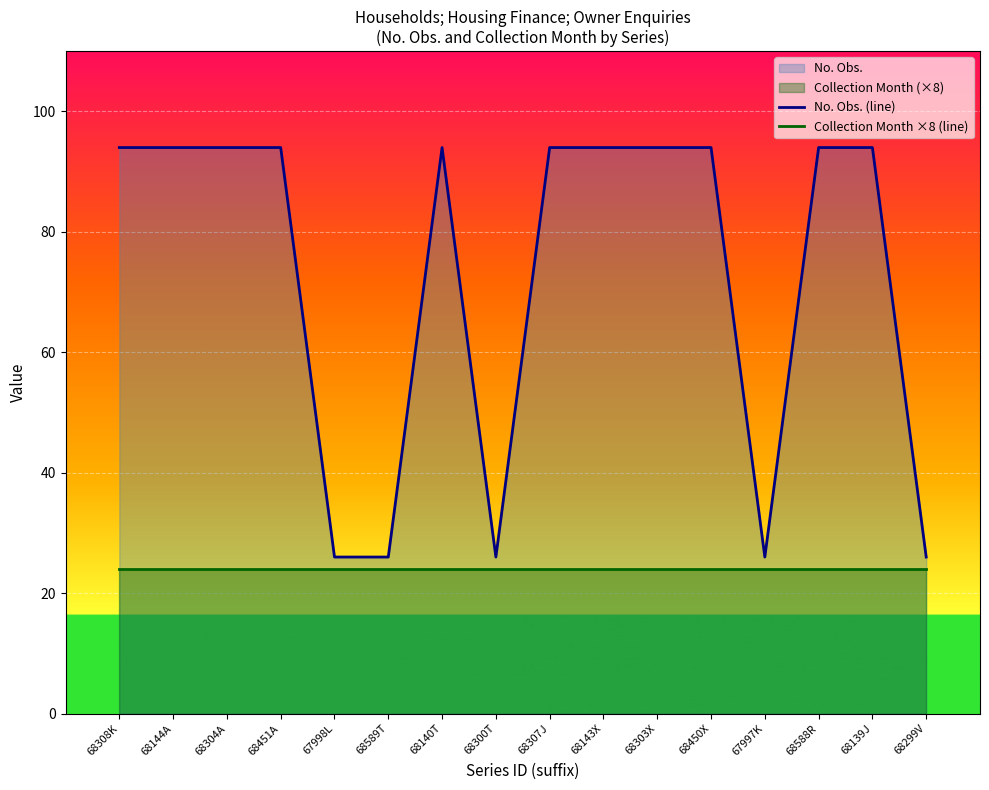

List the series in order of their peak value, lowest first.

Collection Month ×8 (line), No. Obs. (line)